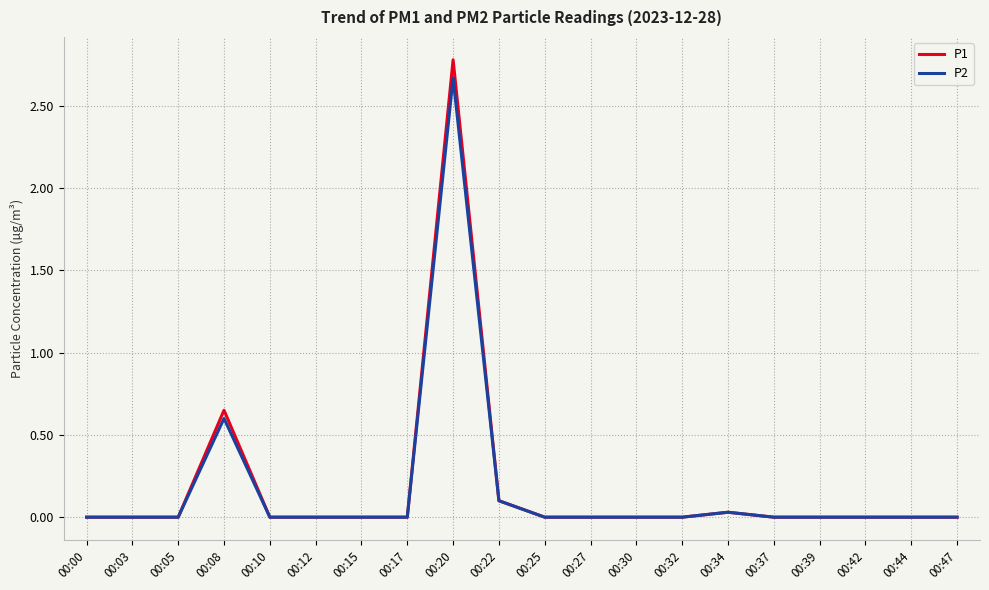

At which category is the sum across all series the highest?

00:20